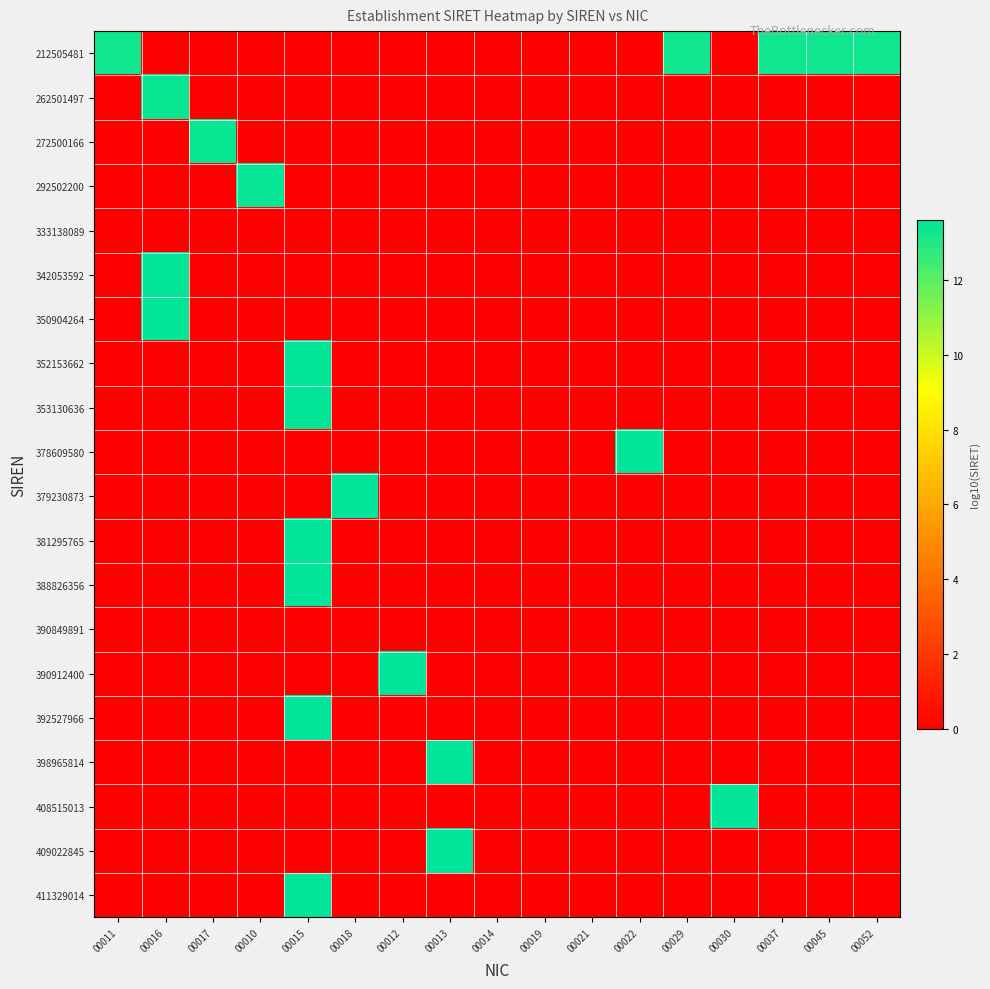

At how many categories does at least one series exceed 3?

14